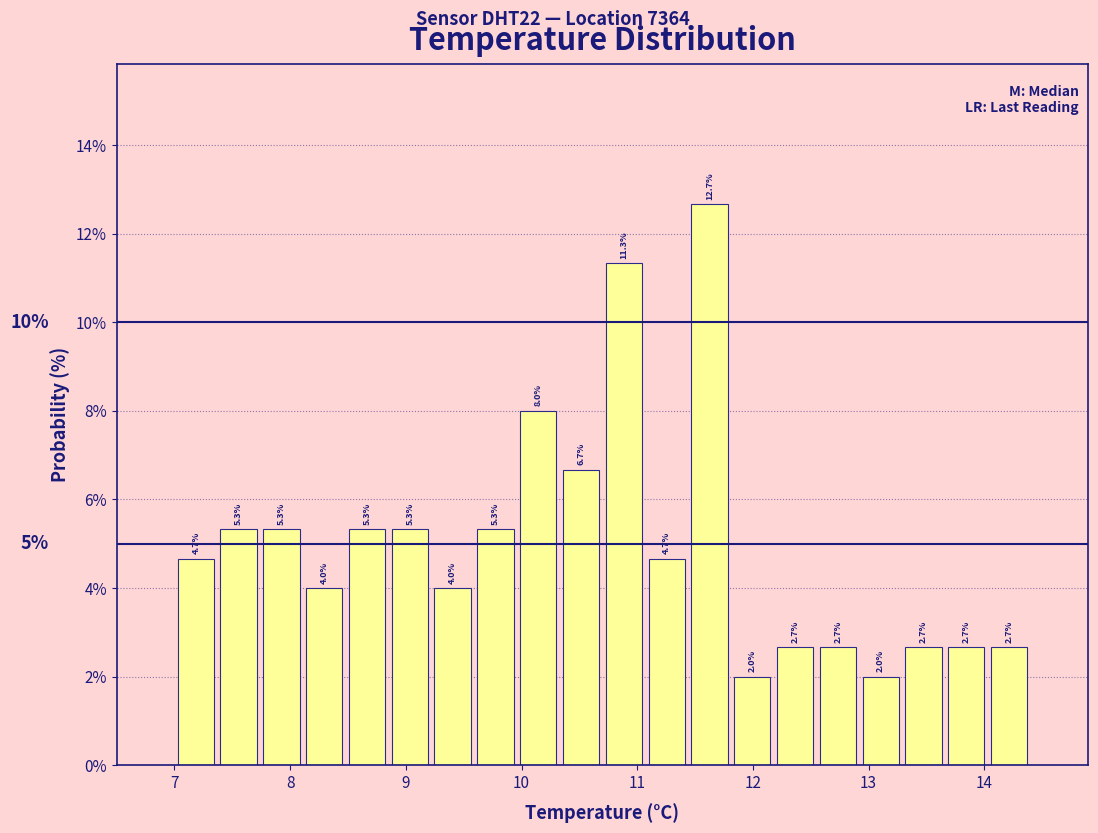

Around what value on the x-axis is the tallest bar? Give the approximate position of its centre, as read against the axis.

11.6